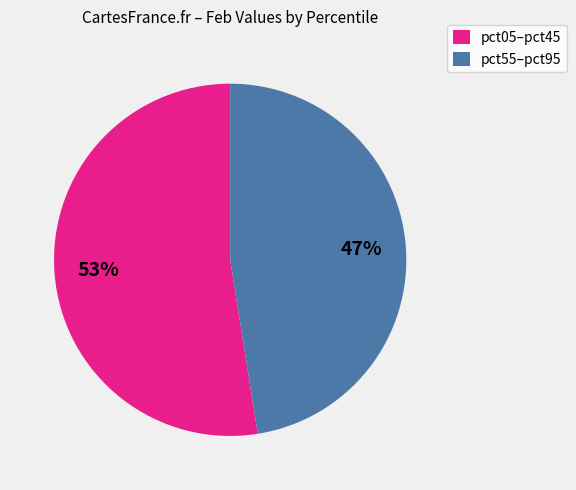

Is there any slice that represents more than half of the pie?

Yes